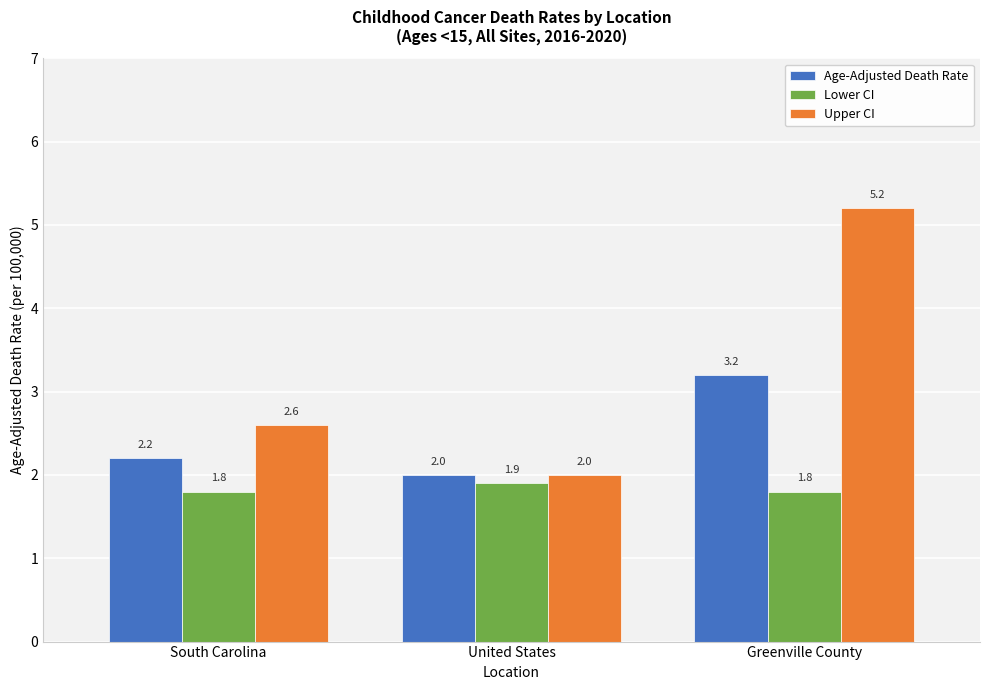

Where is Upper CI nearest to the value 3?

South Carolina